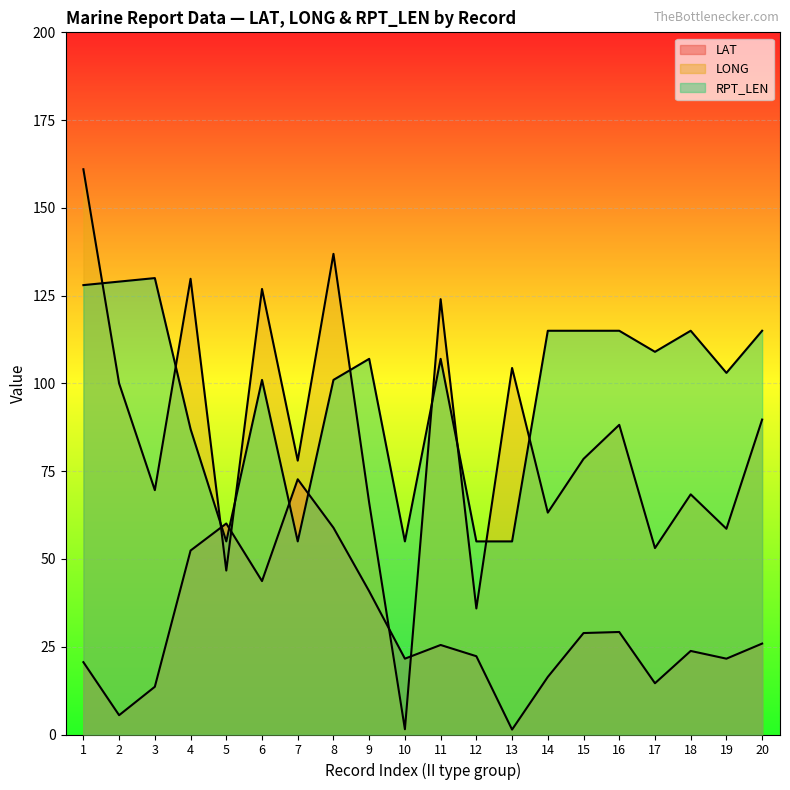

What is the difference between the LONG values at 6 and 5?

80.2